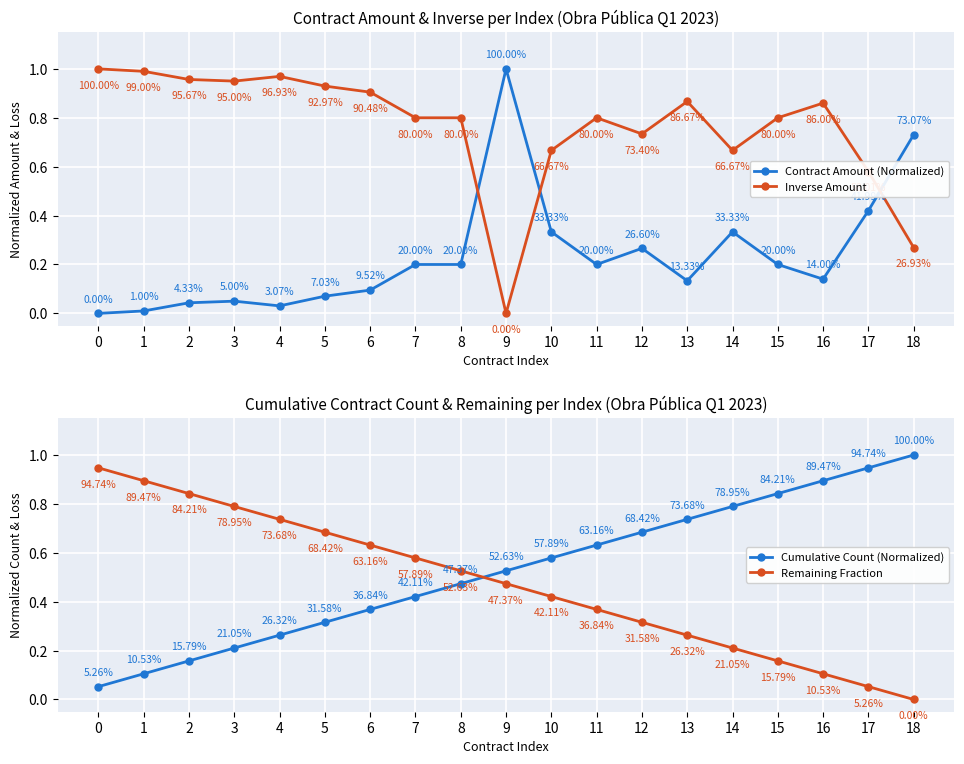

How many times do Contract Amount (Normalized) and Remaining Fraction cross each other?

3